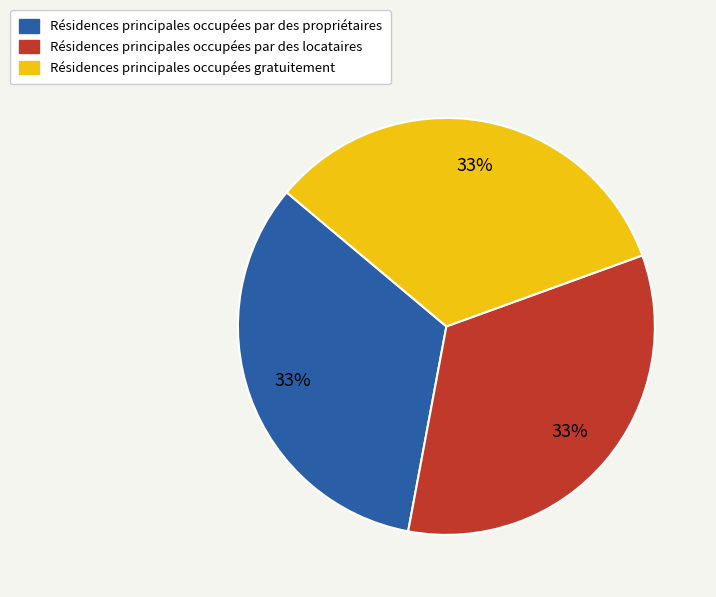

To the nearest percent, what is the average slice percentage?

33%